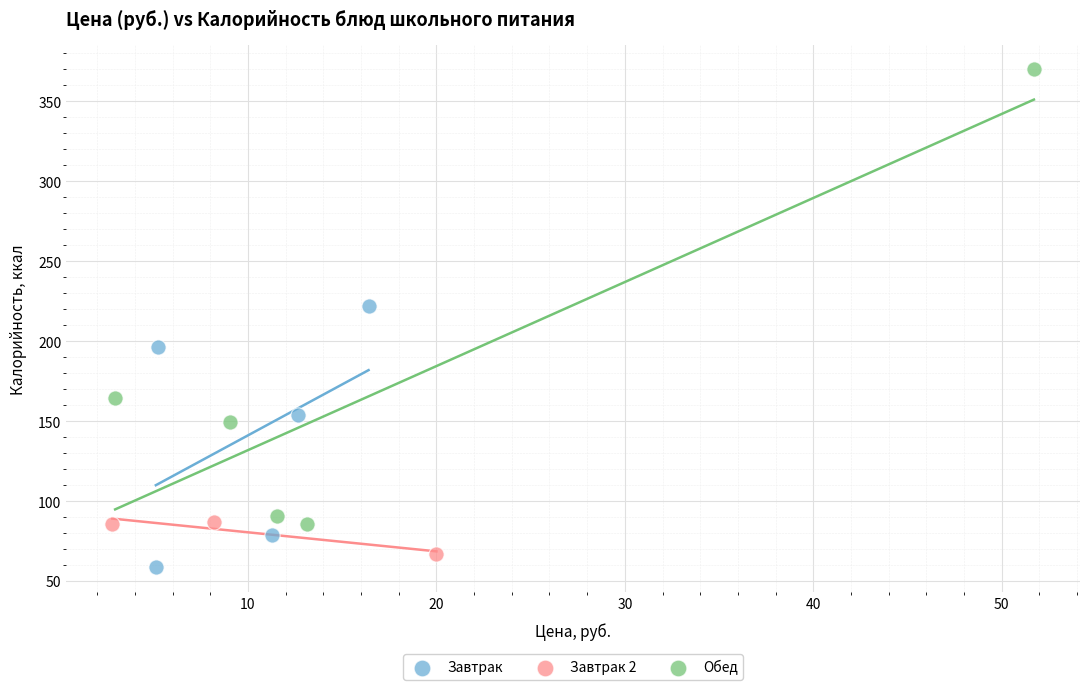

Which series contains the highest Y value?

Обед